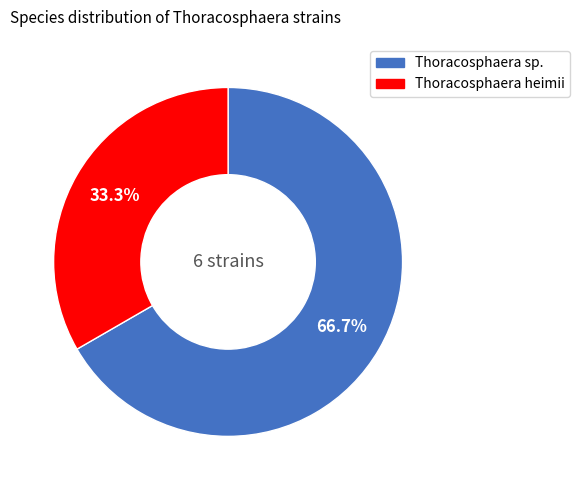

Does any single category account for the majority?

Yes